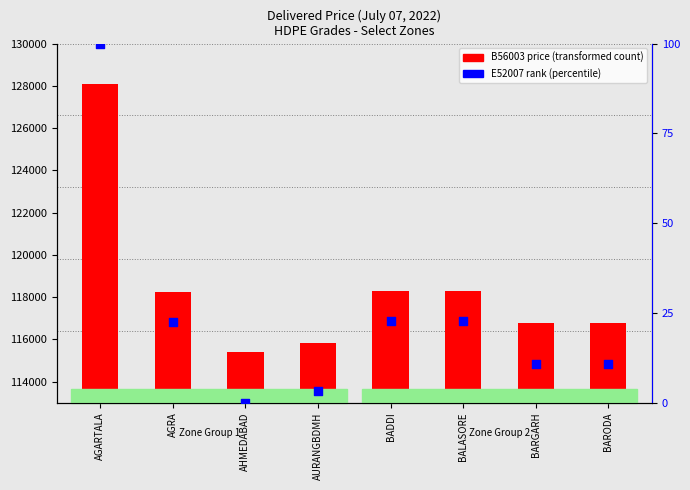

Is the value of B56003 price at AHMEDABAD greater than the value of E52007 rank at AHMEDABAD?

Yes